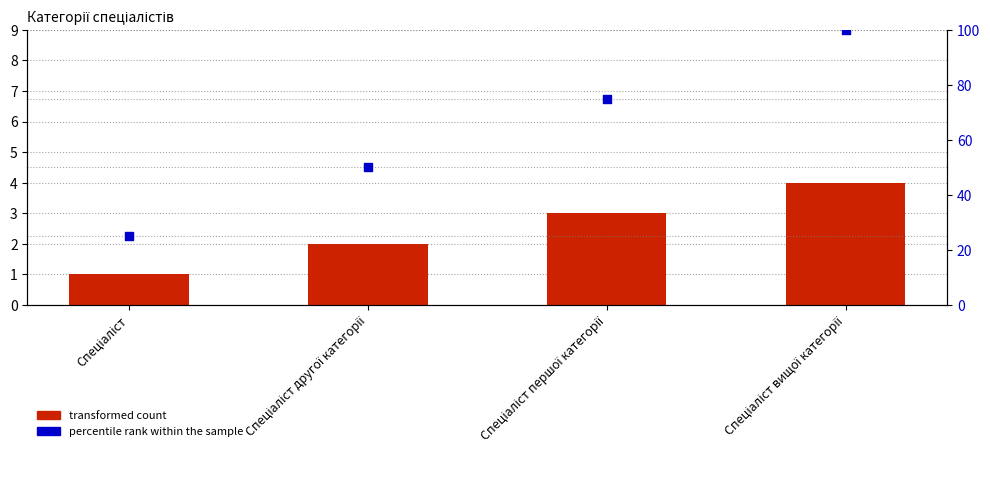

At how many categories does at least one series exceed 81?

1